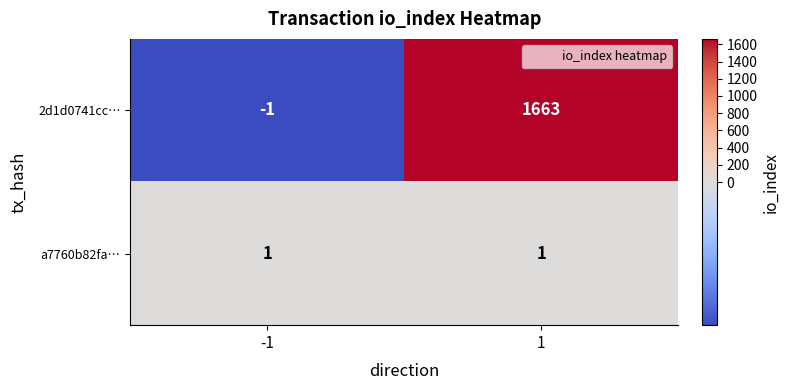

Which series has the largest total across all categories?

2d1d0741cc…